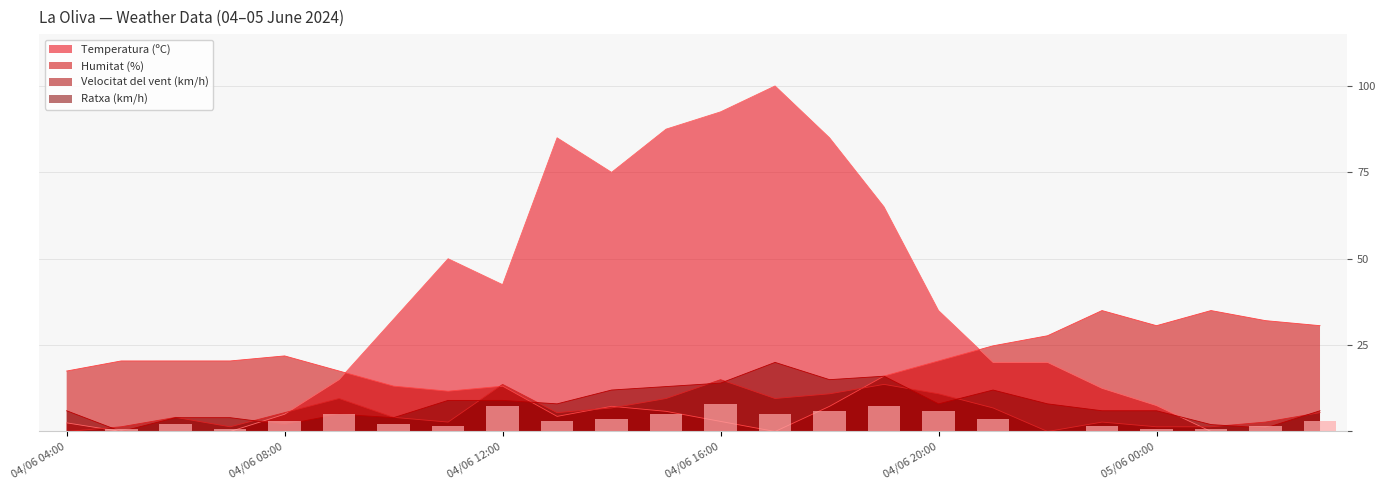

Reading right to left, extract all data points from this chart.

Temperatura (ºC): 0.0	0.0	0.0	7.5	12.5	20.0	20.0	35.0	65.0	85.0	100.0	92.5	87.5	75.0	85.0	42.5	50.0	32.5	15.0	5.0	0.0	0.0	0.0	2.5
Humitat (%): 30.6	32.1	35.0	30.6	35.0	27.7	24.8	20.4	16.0	7.3	0.0	2.9	5.8	7.3	4.4	13.1	11.7	13.1	17.5	21.9	20.4	20.4	20.4	17.5
Velocitat del vent (km/h): 5.5	2.7	1.4	1.4	2.7	0.0	6.8	10.9	13.6	10.9	9.5	15.0	9.5	6.8	5.5	13.6	2.7	4.1	9.5	5.5	1.4	4.1	1.4	0.0
Ratxa (km/h): 6.0	1.0	2.0	6.0	6.0	8.0	12.0	8.0	16.0	15.0	20.0	14.0	13.0	12.0	8.0	9.0	9.0	4.0	5.0	2.0	4.0	4.0	0.0	6.0